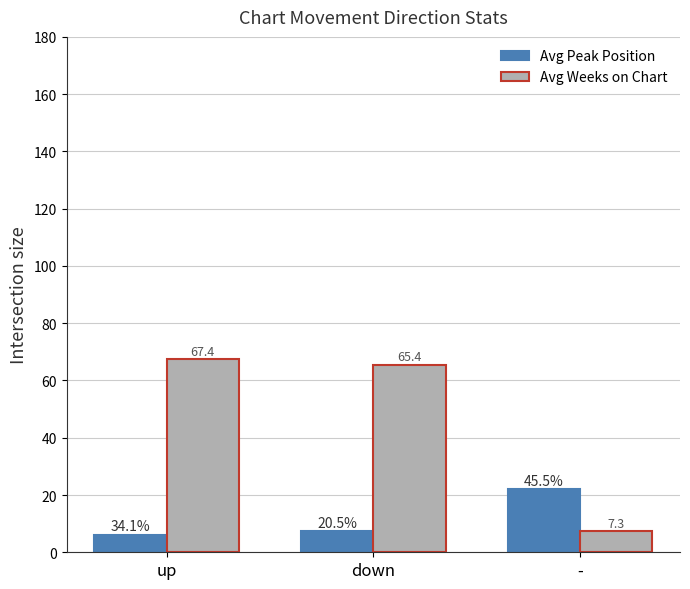

Rank the series by their maximum value, from lowest to highest.

Avg Peak Position, Avg Weeks on Chart